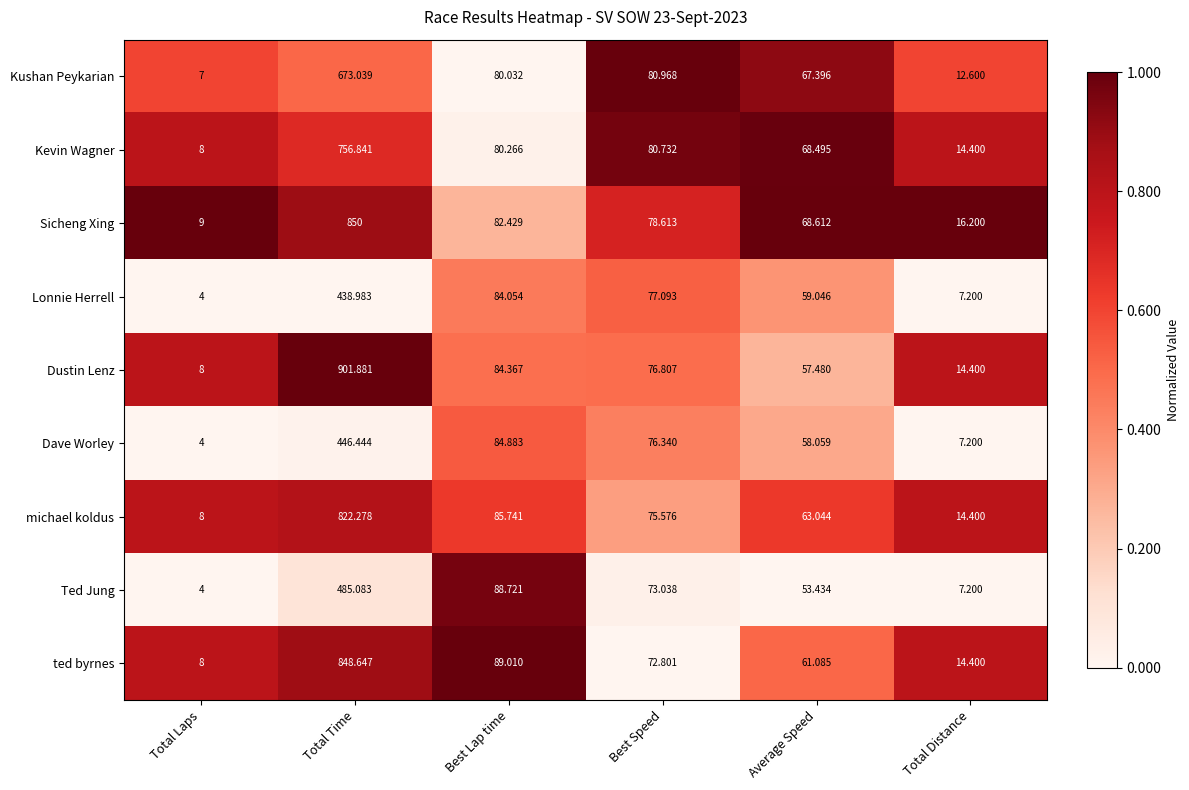

List the series in order of their peak value, highest first.

Dustin Lenz, Sicheng Xing, ted byrnes, michael koldus, Kevin Wagner, Kushan Peykarian, Ted Jung, Dave Worley, Lonnie Herrell